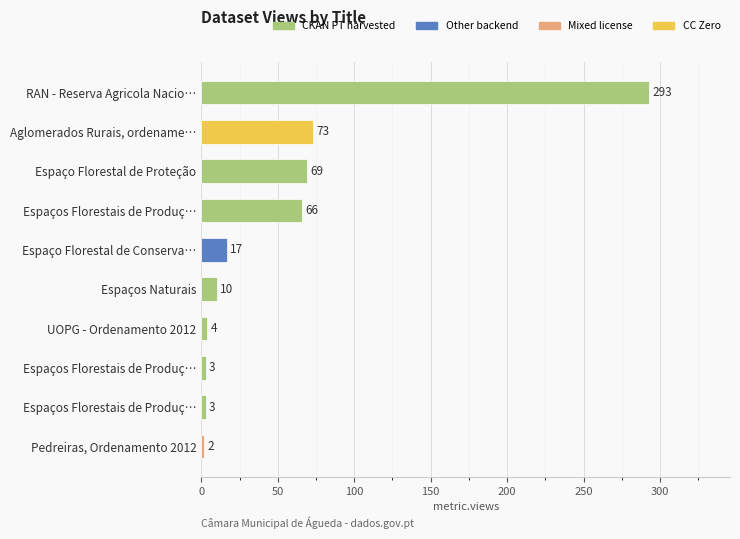

How many bars are there in total?

10